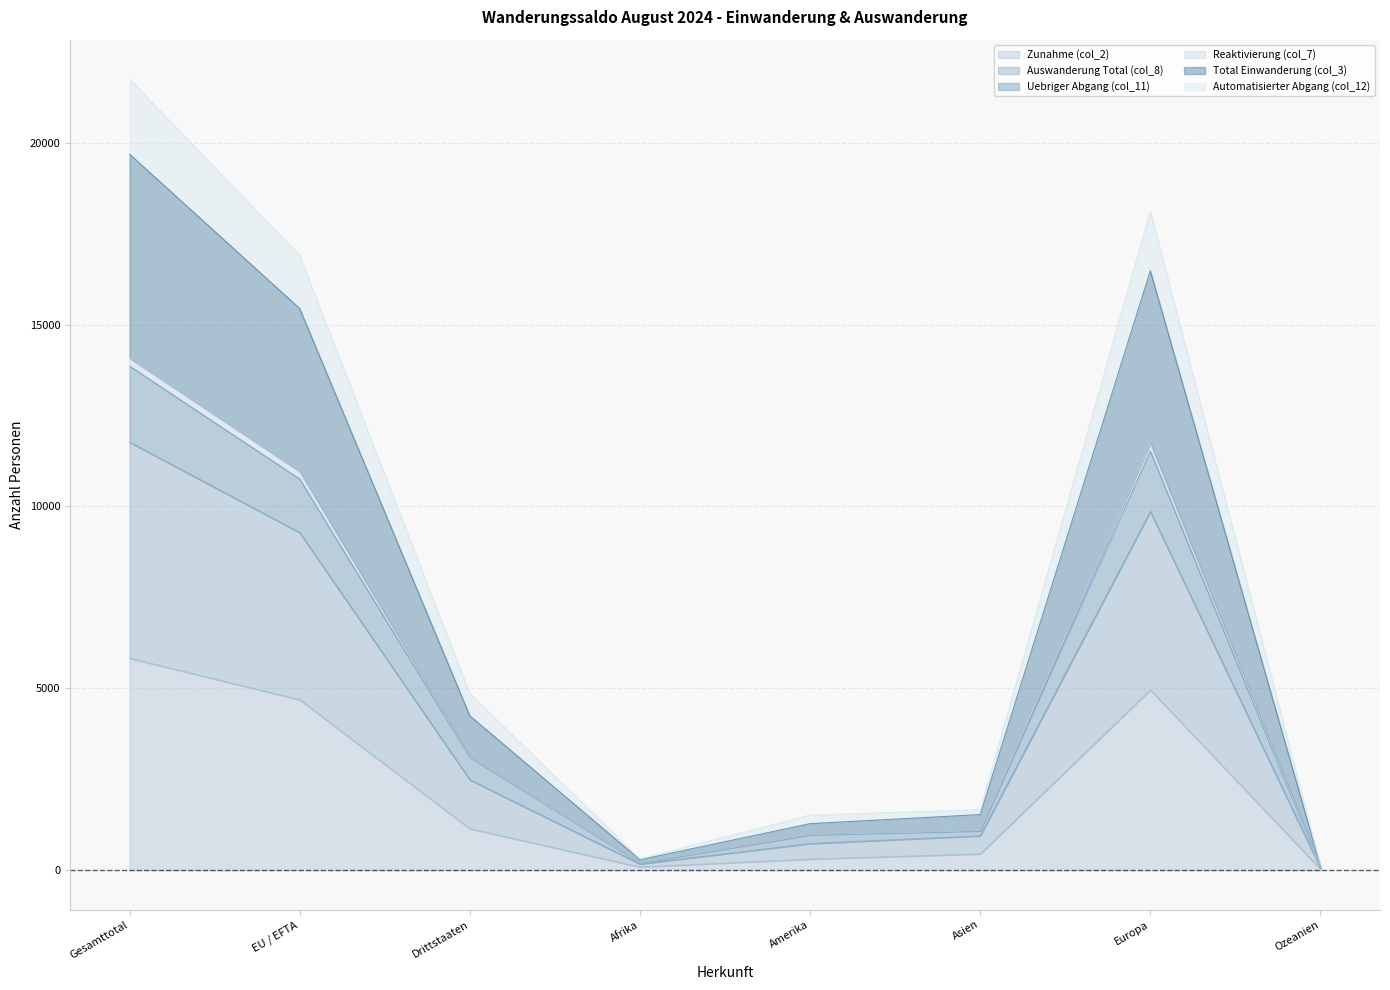

True or false: Automatisierter Abgang (col_12) and Uebriger Abgang (col_11) cross at least once.

False